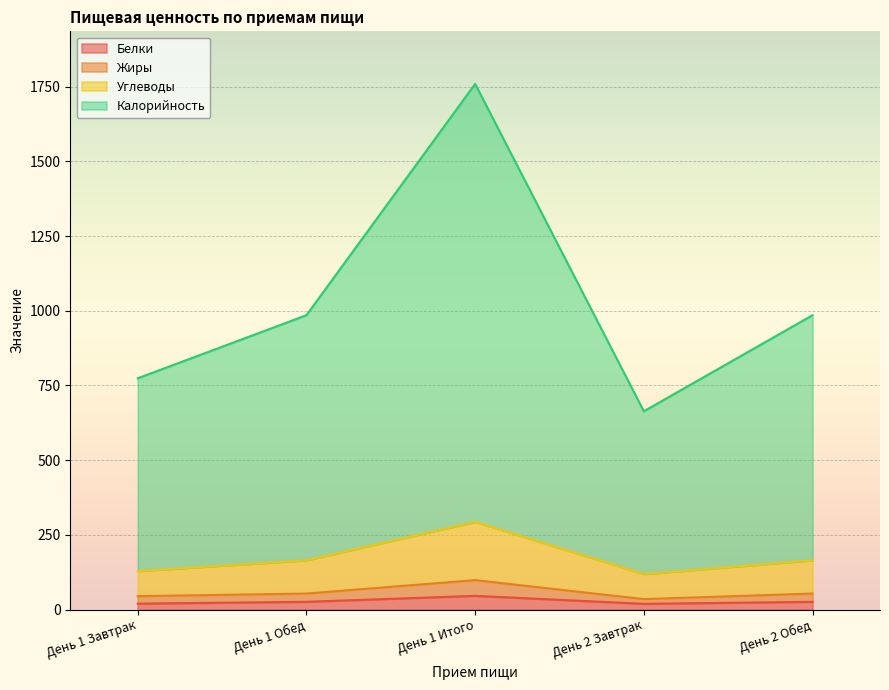

Reading left to right, what are all the values shown in this chart?

Белки: 20.0	26.0	46.0	19.2	26.0
Жиры: 44.9	53.6	98.6	35.0	53.6
Углеводы: 128.7	164.8	293.5	118.8	164.8
Калорийность: 774.1	985.3	1759.4	663.8	985.3